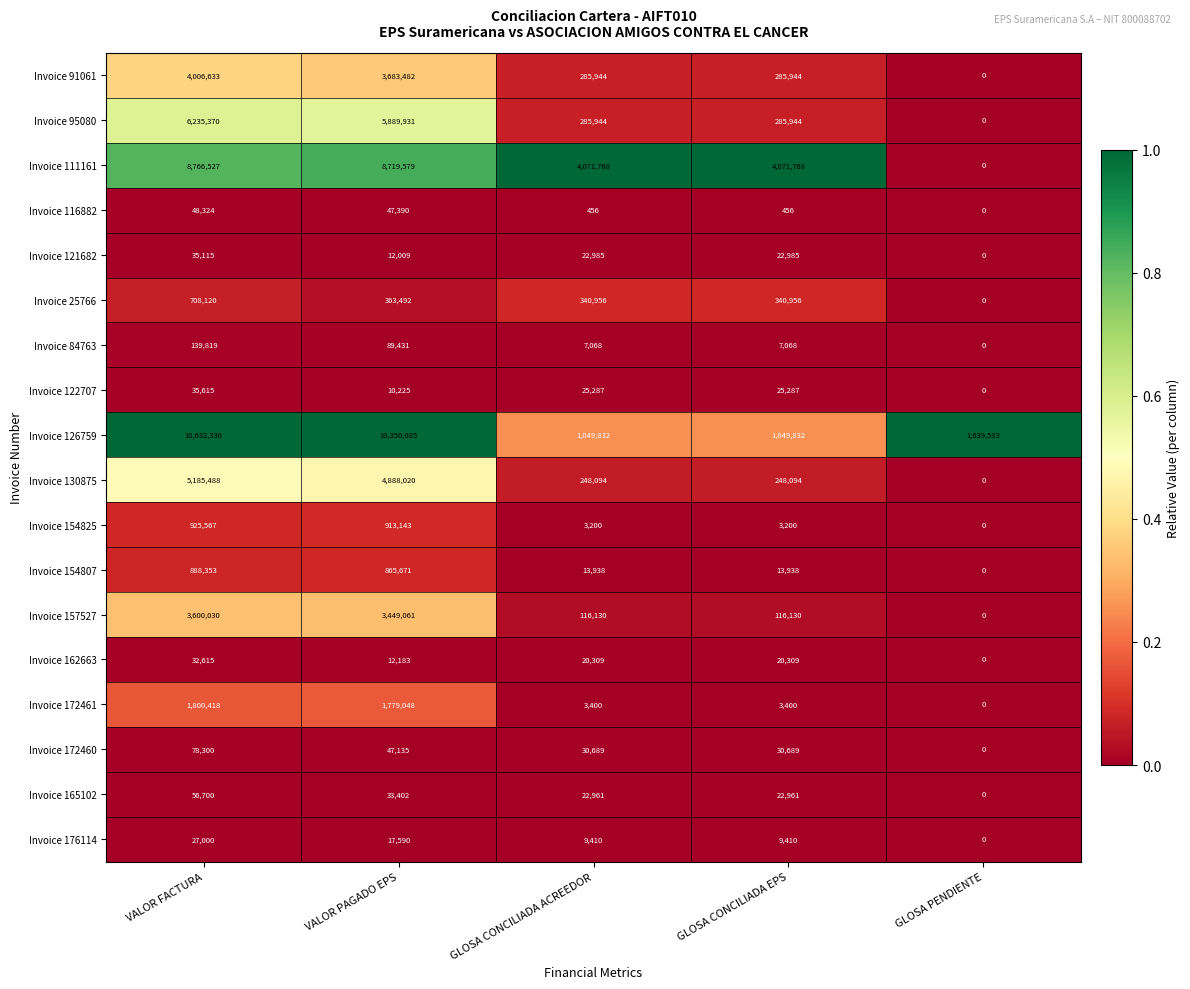

What is the total value across all series at GLOSA CONCILIADA EPS?

6558371